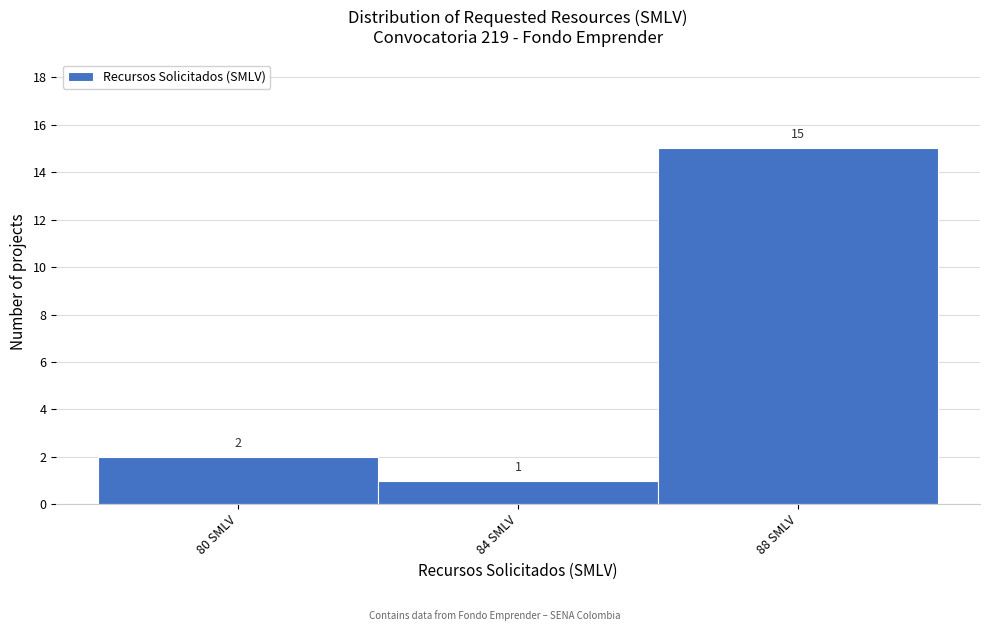

How tall is the bar that spans 82 to 86 on the x-axis?

1